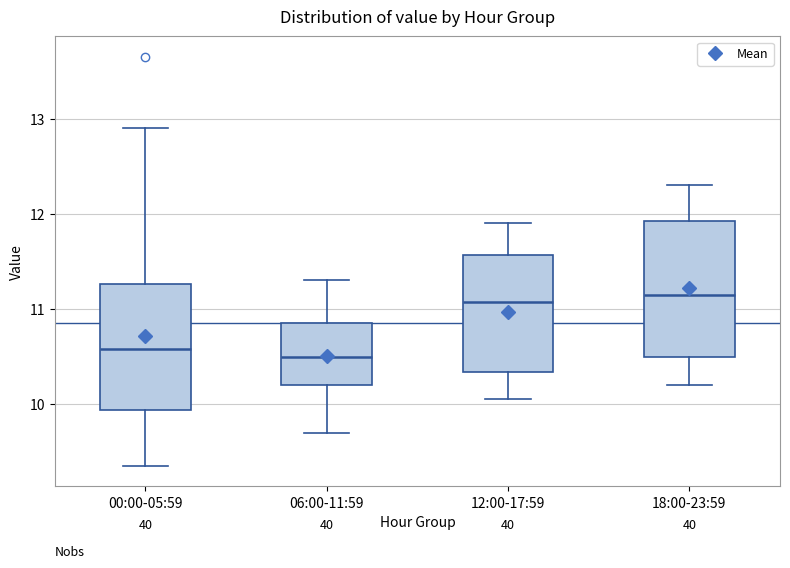

Where is the lower edge of the box for 06:00-11:59 on the y-axis? The values are not printed on the chart, so give them approximately, as read against the axis.

10.2